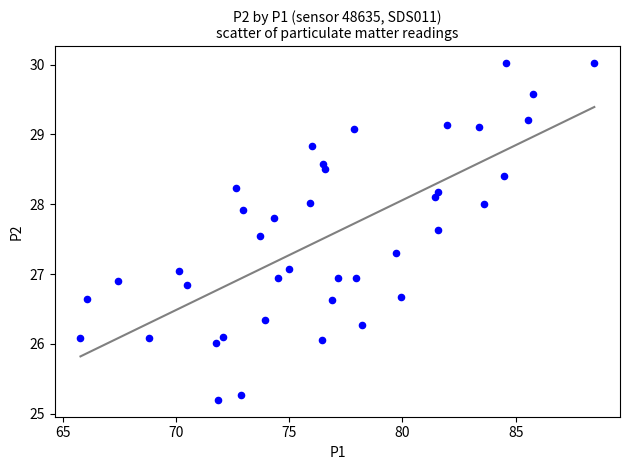

What is the range of Y values (max minus min)?

4.8